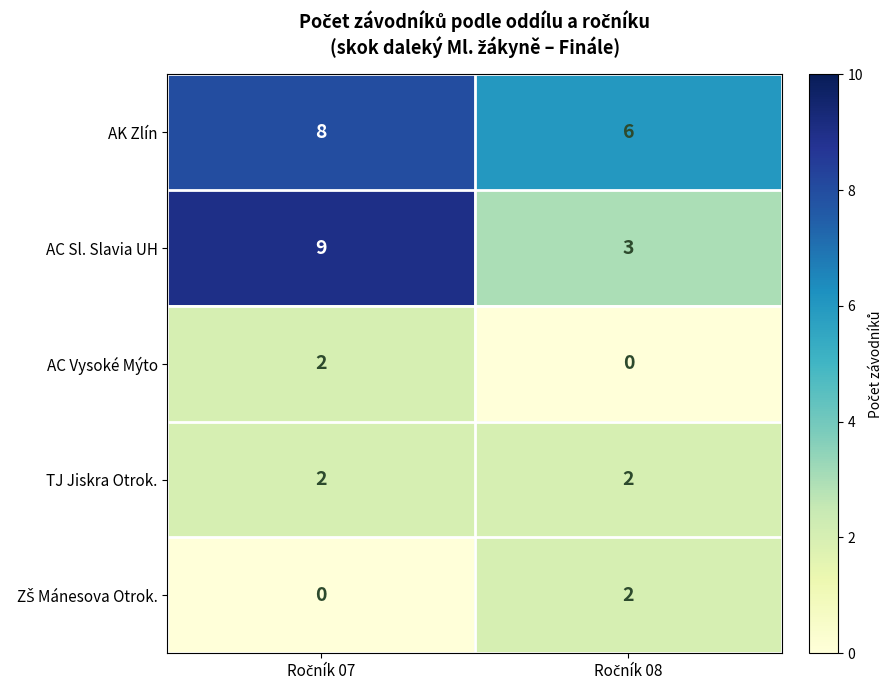

Which series has the largest total across all categories?

AK Zlín